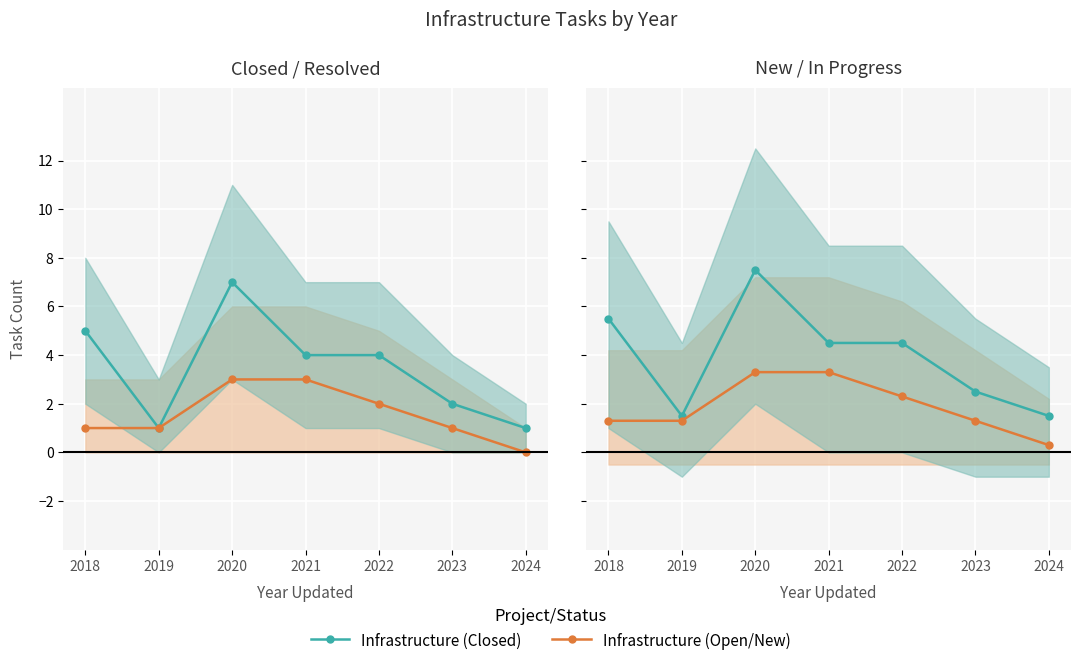

True or false: Infrastructure (Open/New) and Infrastructure (Closed) cross at least once.

False